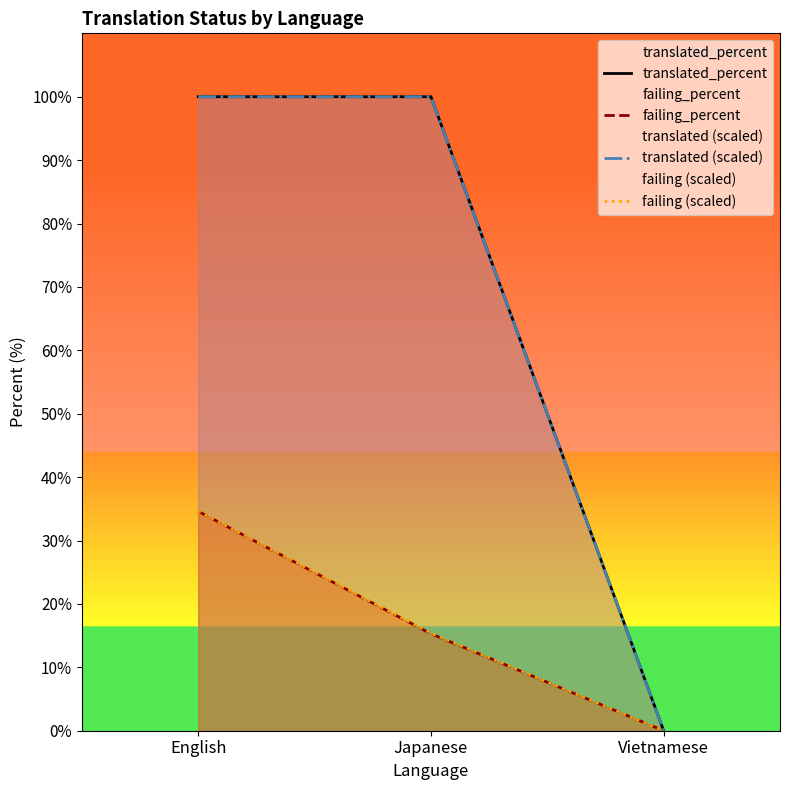

List the series in order of their peak value, lowest first.

failing_percent, failing (scaled), translated_percent, translated (scaled)